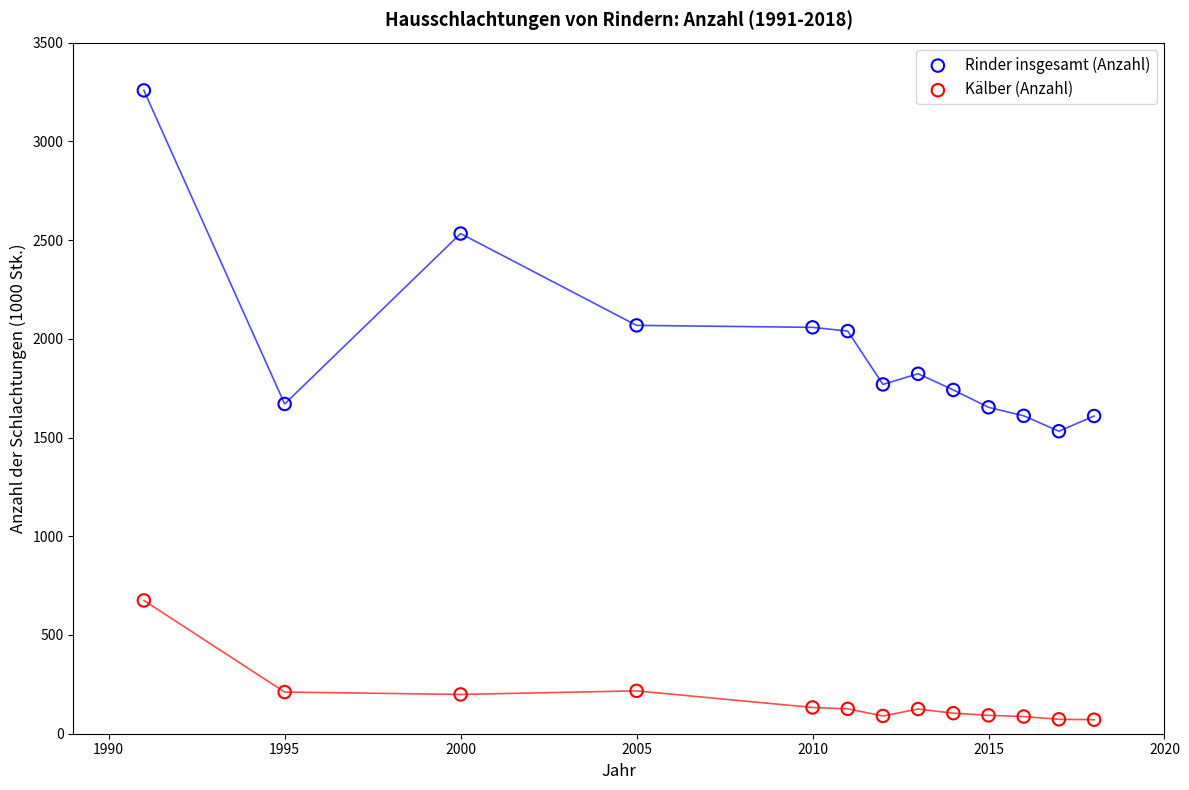

Across all data points, what is the range of Y values (max minus min)?

3187